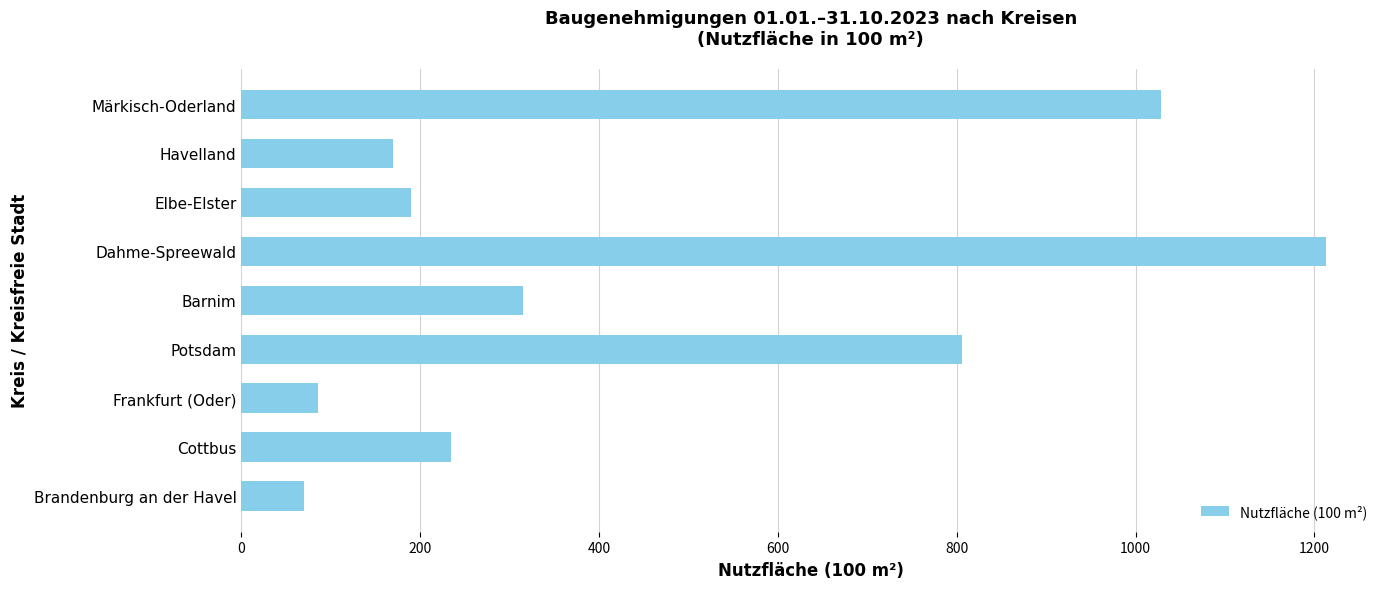

Where is the data nearest to the value 641?

Potsdam